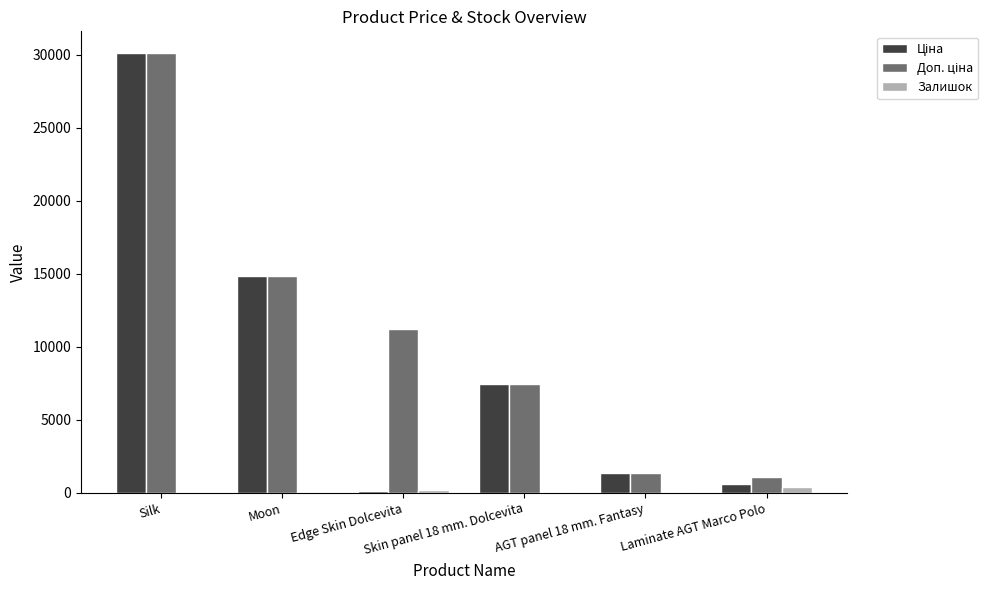

True or false: Залишок has a value of 0.0 at Silk.

True